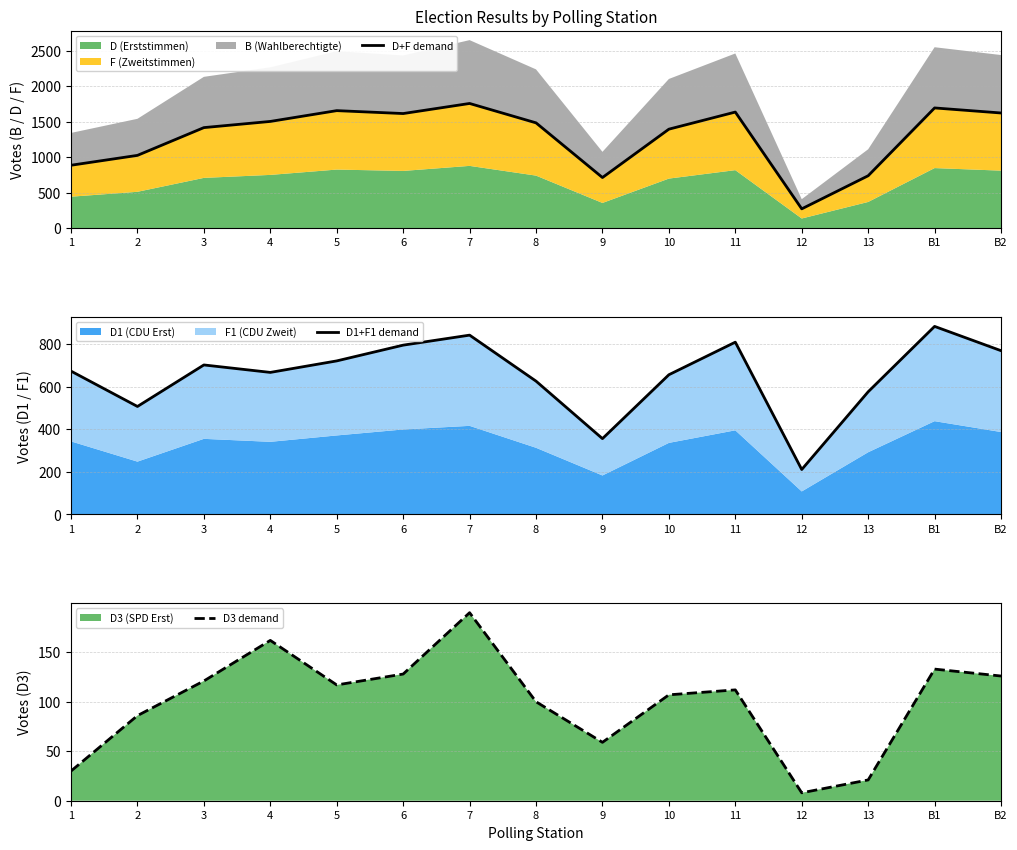

Is it true that D3 demand equals 202 at 6?

False